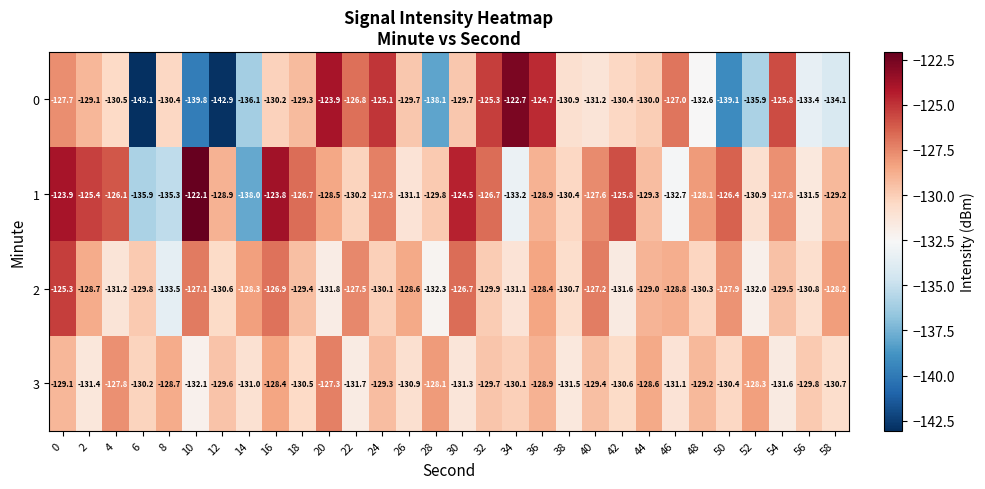

At 52, list the series in order from largest to smallest.

3, 1, 2, 0